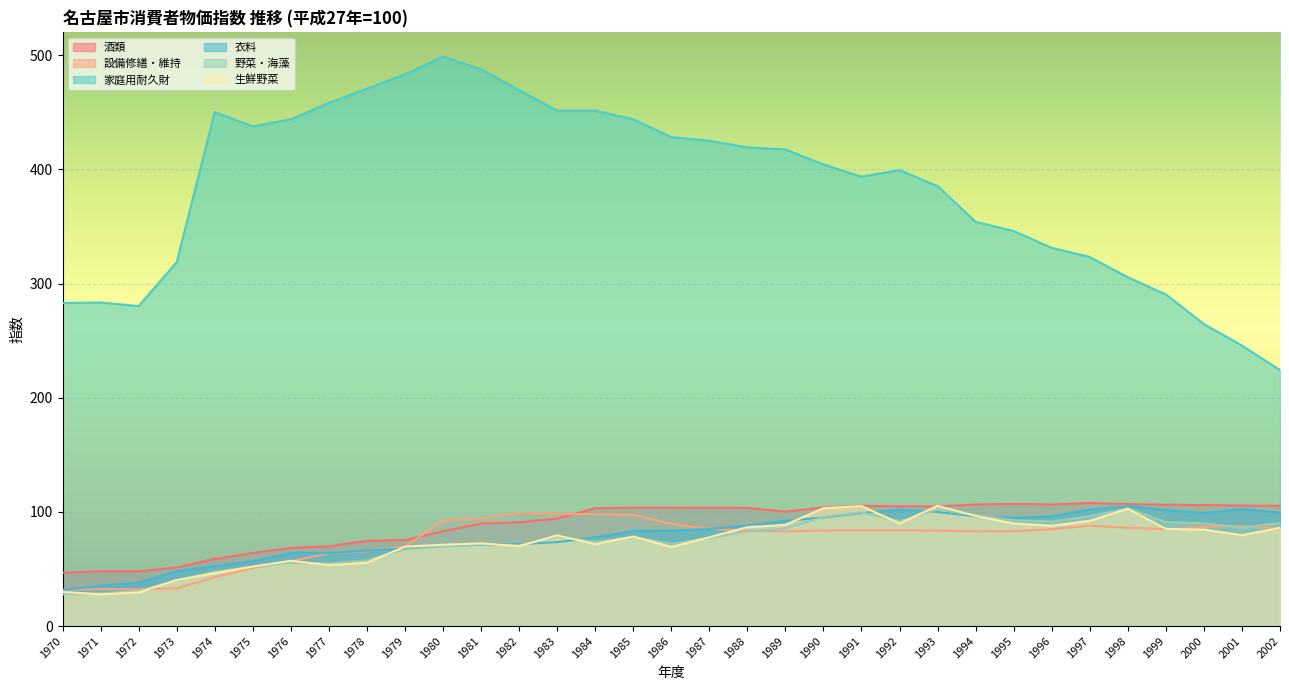

What is the smallest value displayed?

27.8